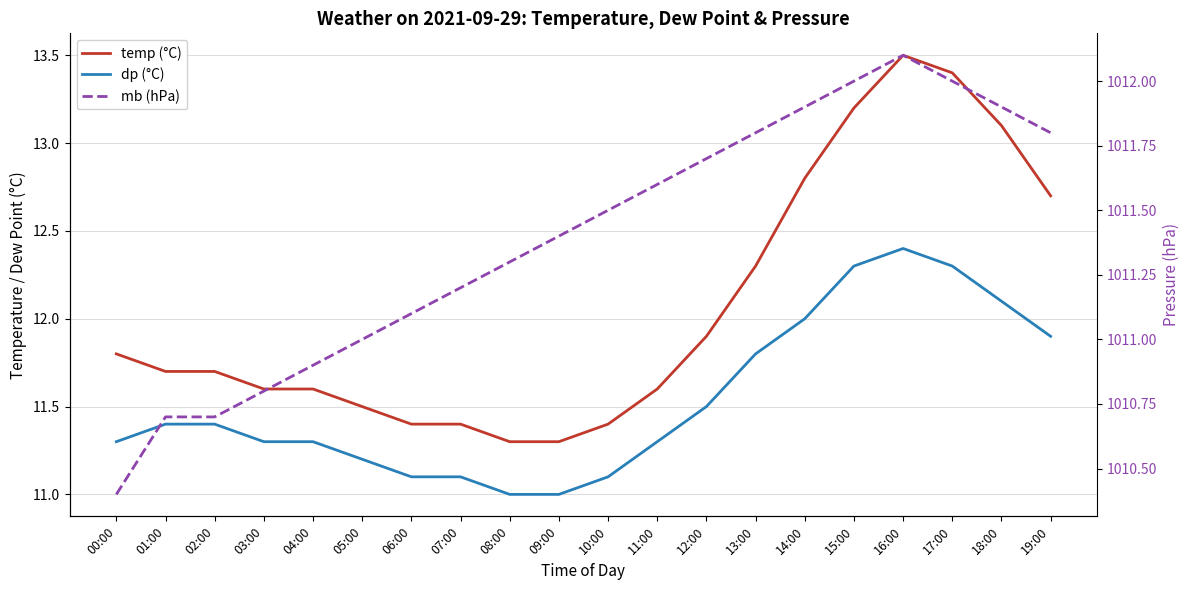

What are all the series names shown in the legend?

temp (°C), dp (°C), mb (hPa)